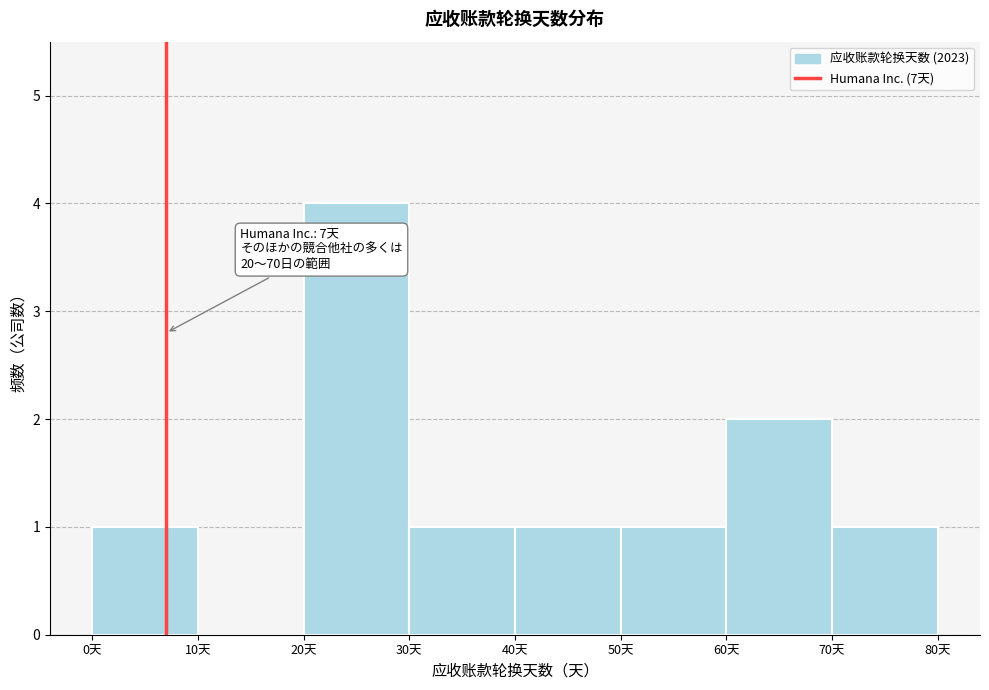

Over which range of the x-axis is the bar tallest?

20 to 30